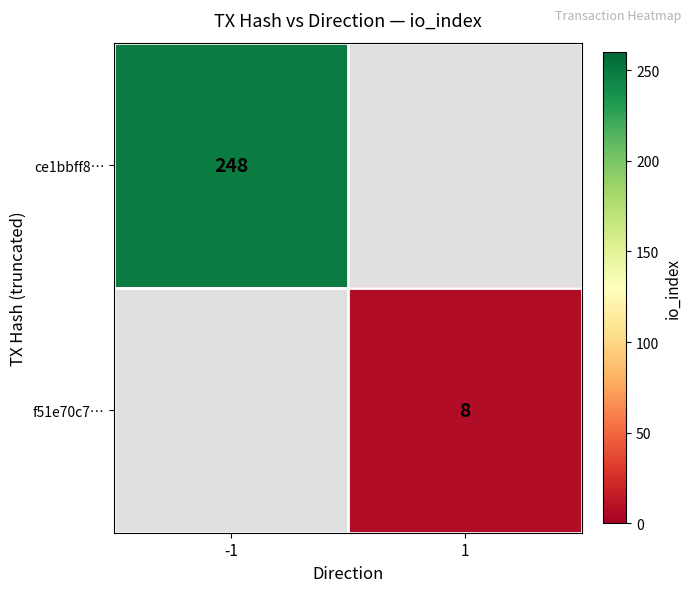

The ce1bbff8… series shows 248 at -1. True or false?

True